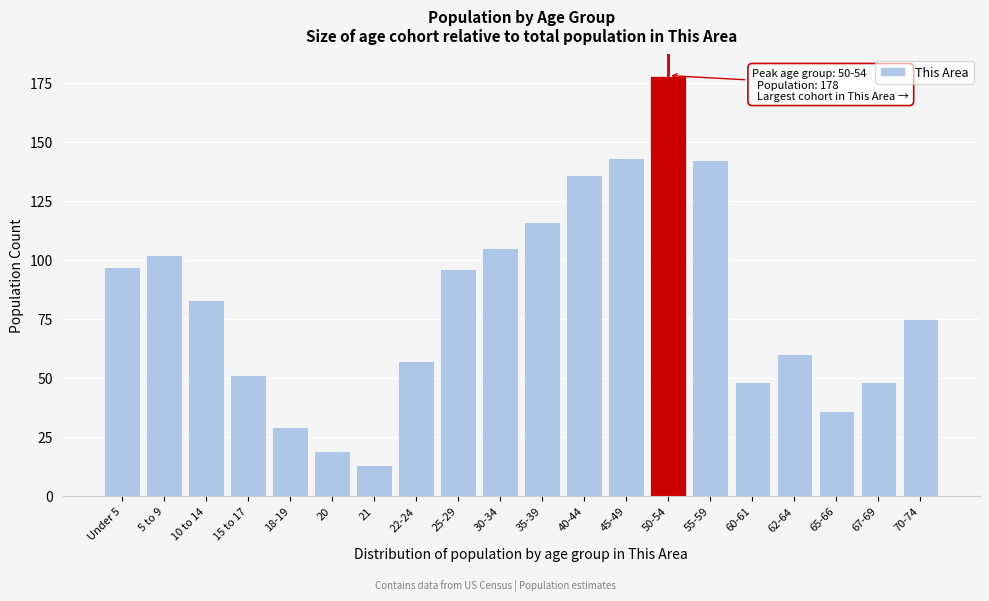

Reading right to left, transcribe all the data shown in this chart.

70-74=75	67-69=48	65-66=36	62-64=60	60-61=48	55-59=142	50-54=178	45-49=143	40-44=136	35-39=116	30-34=105	25-29=96	22-24=57	21=13	20=19	18-19=29	15 to 17=51	10 to 14=83	5 to 9=102	Under 5=97